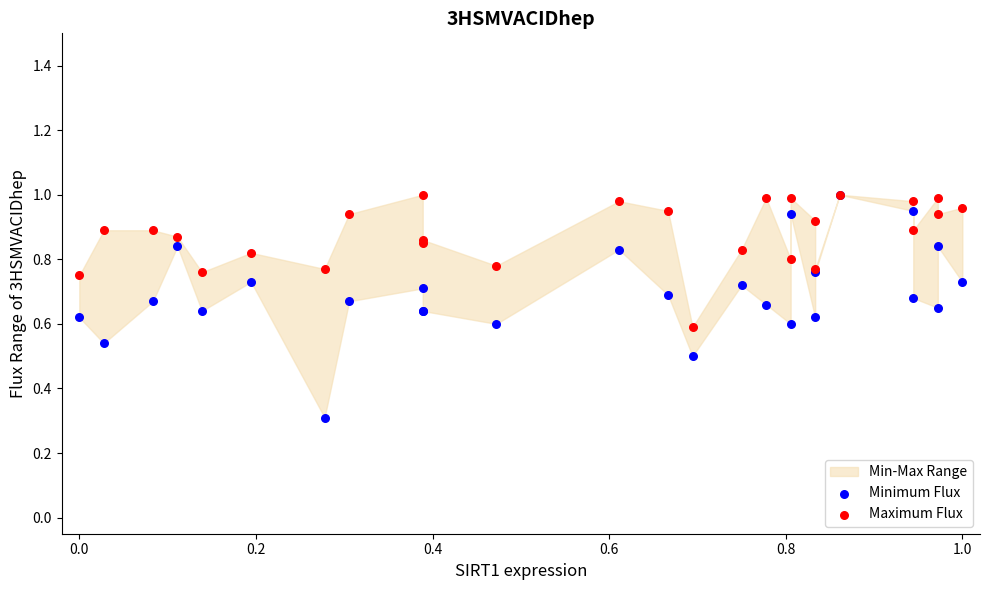

Which series has the largest Y range (max minus min)?

Minimum Flux